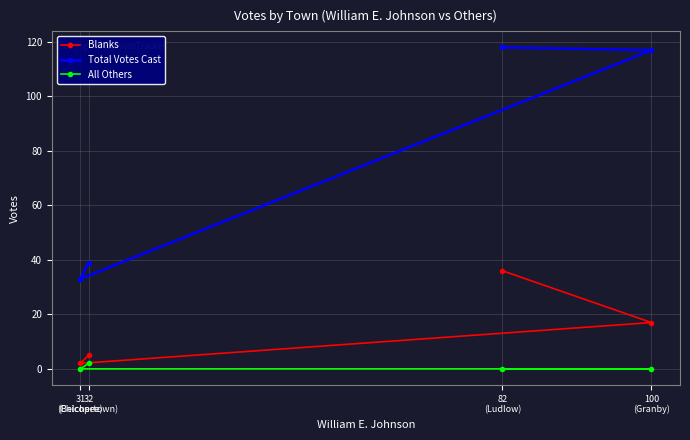

Read the Blanks value at 82
(Ludlow), to the nearest 10.

40